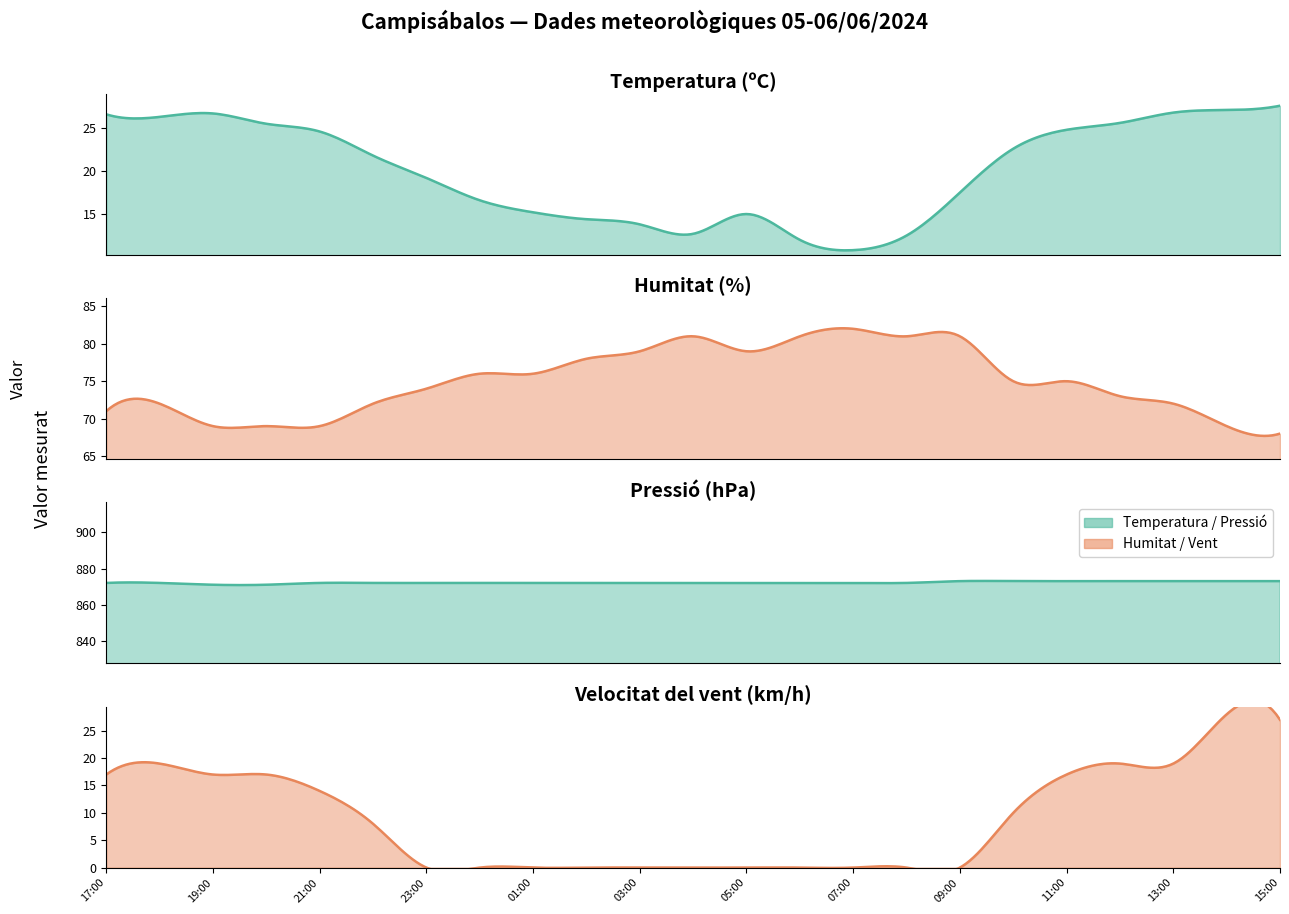

What is the difference between the maximum and minimum values in the Humitat (%) series?

14.0